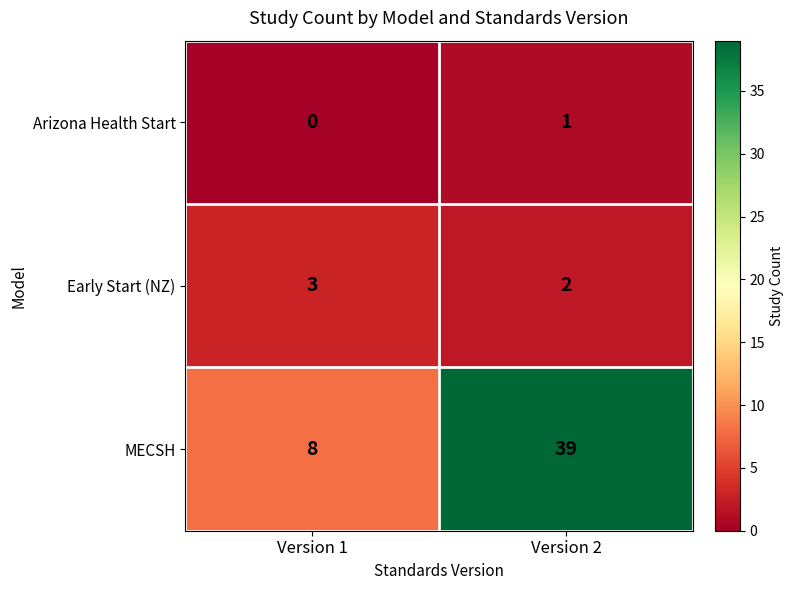

At which category does the chart reach its peak across all series?

Version 2